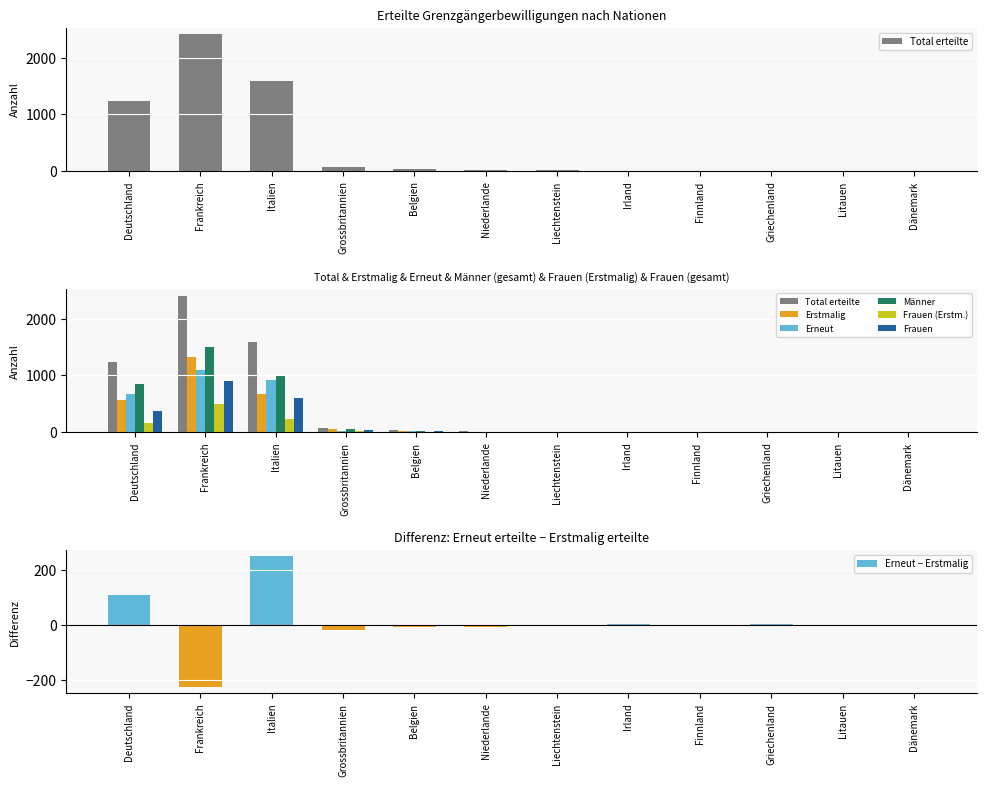

What is the difference between the second highest and second lowest values in the Frauen (Erstmalig) series?

235